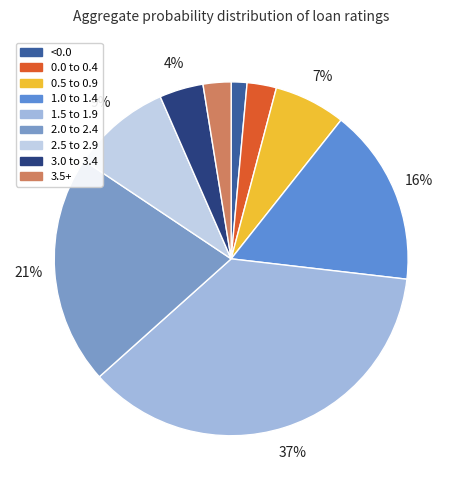

Rank the categories by value from lowest to highest.

<0.0, 3.5+, 0.0 to 0.4, 3.0 to 3.4, 0.5 to 0.9, 2.5 to 2.9, 1.0 to 1.4, 2.0 to 2.4, 1.5 to 1.9